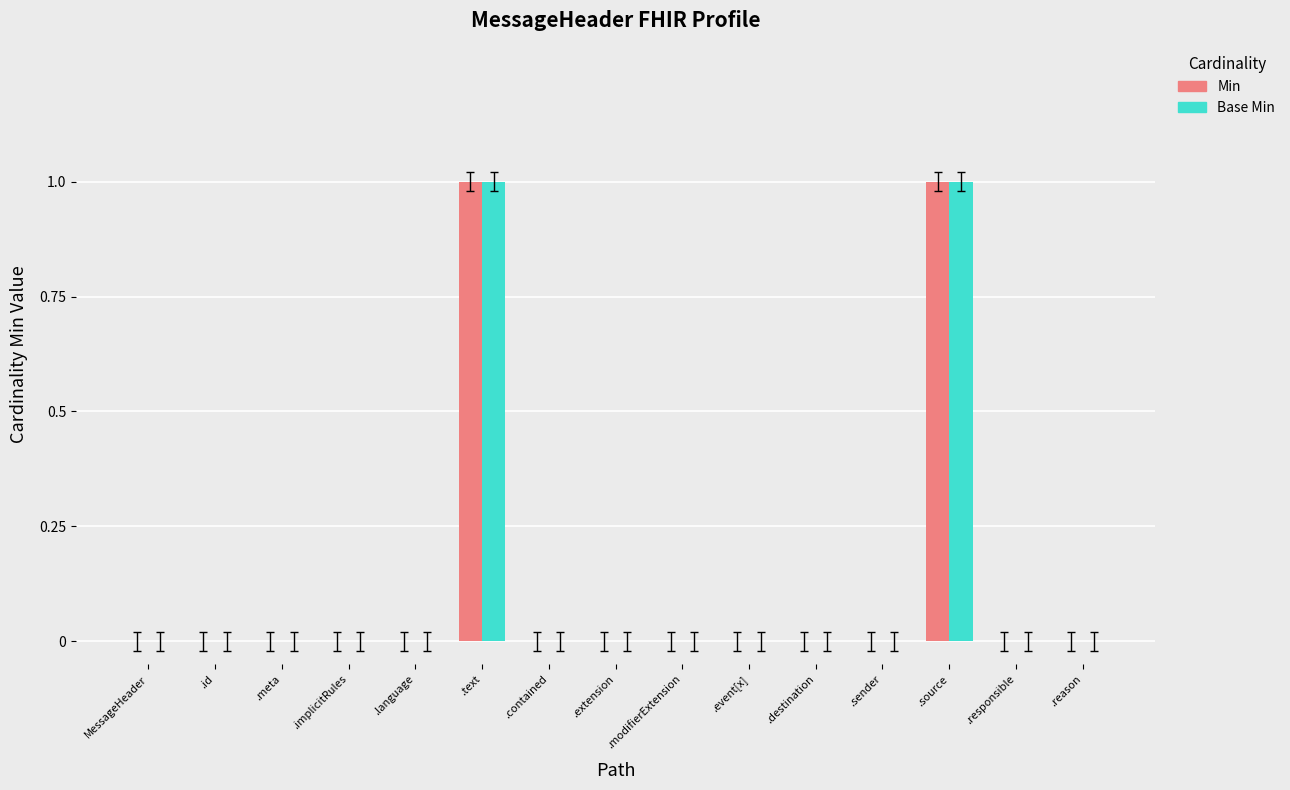

The Base Min series shows 0 at .destination. True or false?

True